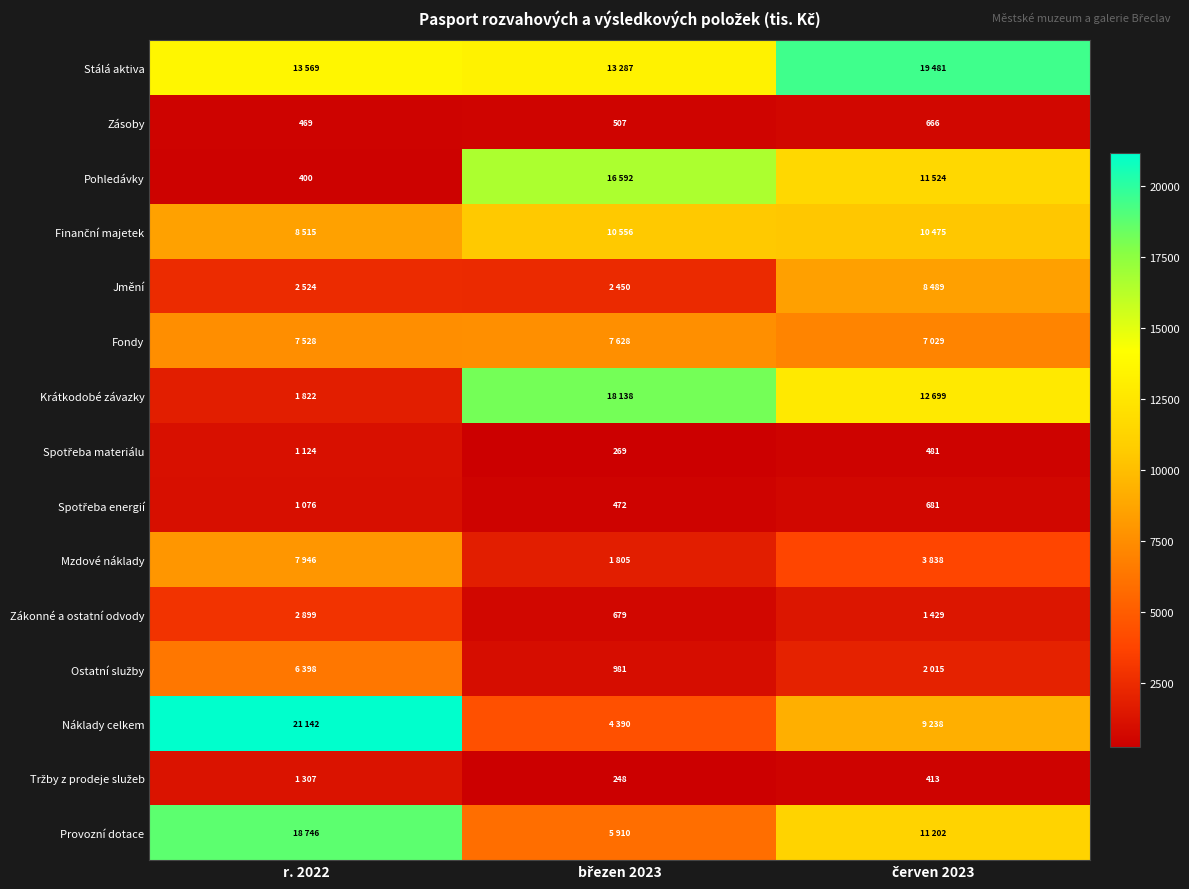

Which has a higher value, březen 2023 or červen 2023?

červen 2023